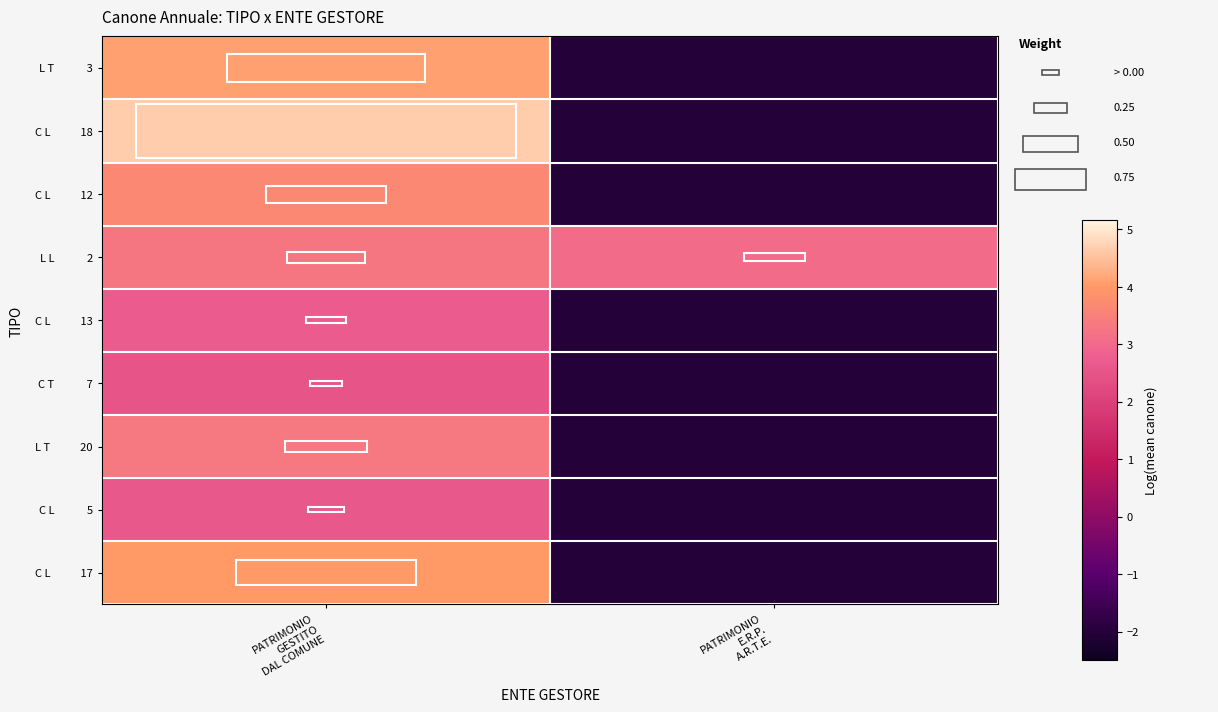

What is the total value across all series at PATRIMONIO
E.R.P.
A.R.T.E.?

-12.9